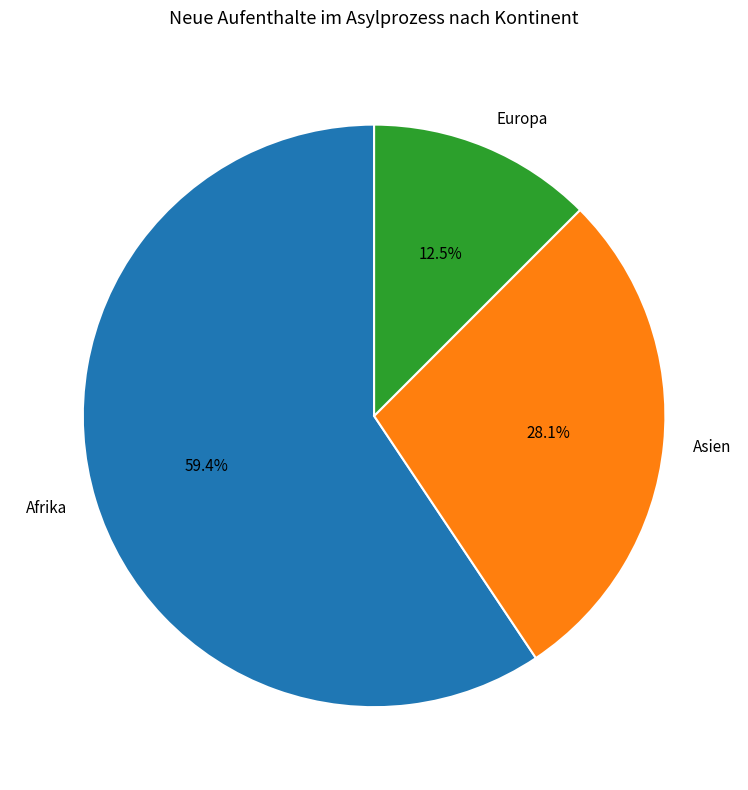

Rank the categories by value from highest to lowest.

Afrika, Asien, Europa